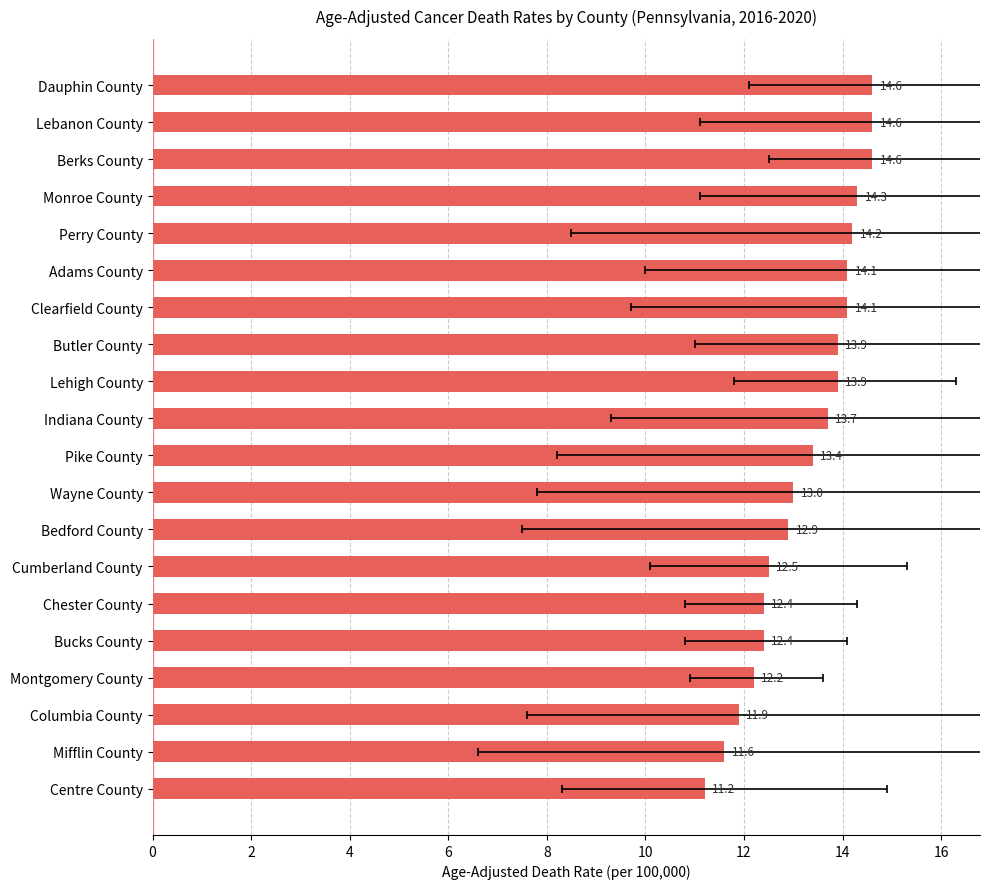

The value at Indiana County is 23.3. True or false?

False